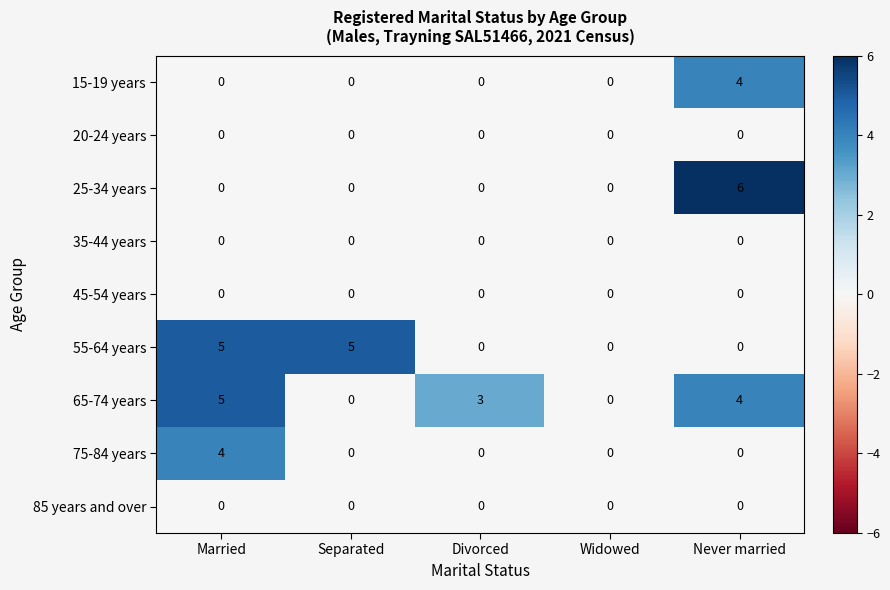

The 75-84 years series shows -1 at Divorced. True or false?

False